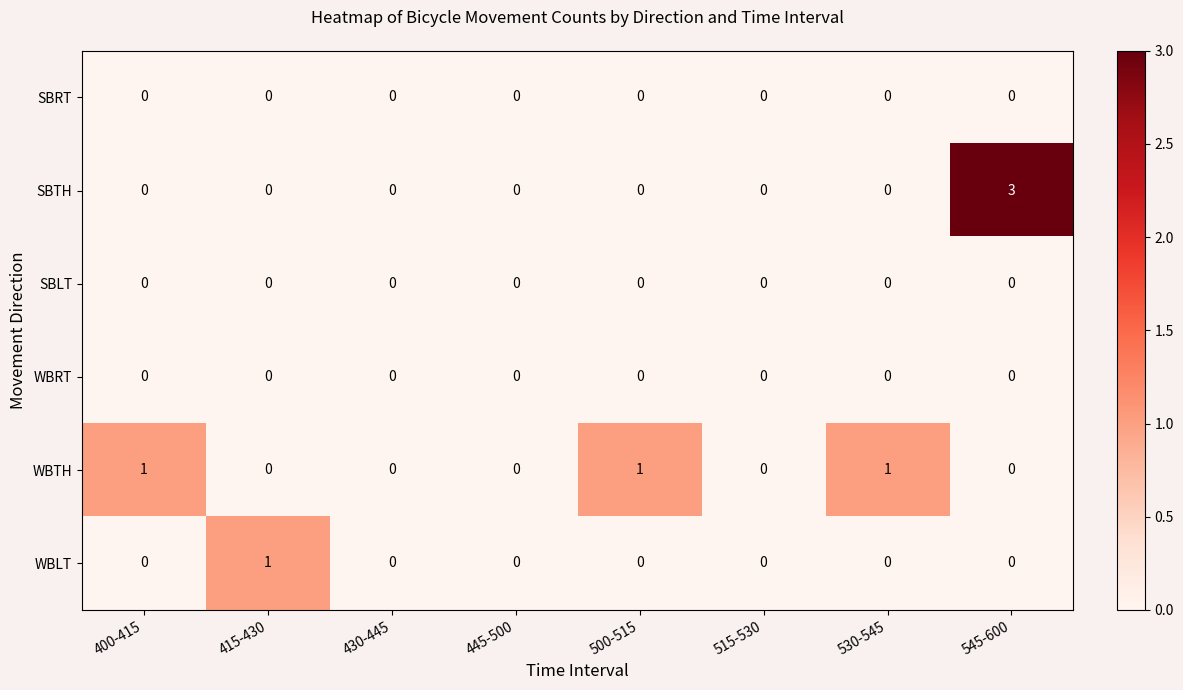

Count the number of data series in this chart.

6